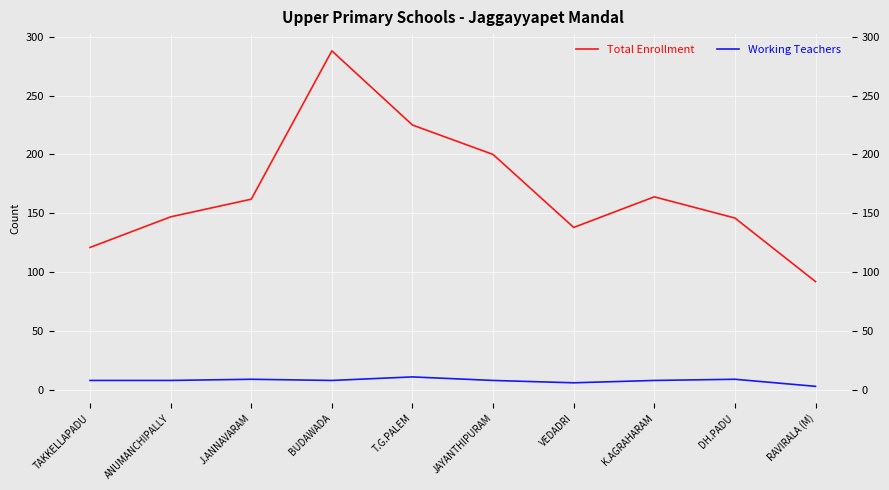

True or false: Total Enrollment and Working Teachers intersect in this chart.

False